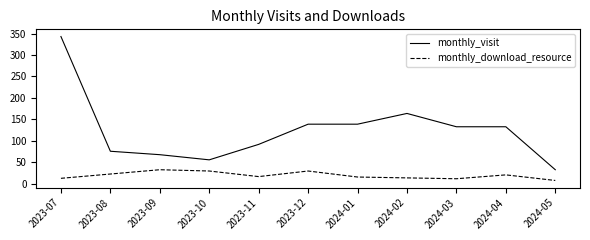

What are all the series names shown in the legend?

monthly_visit, monthly_download_resource